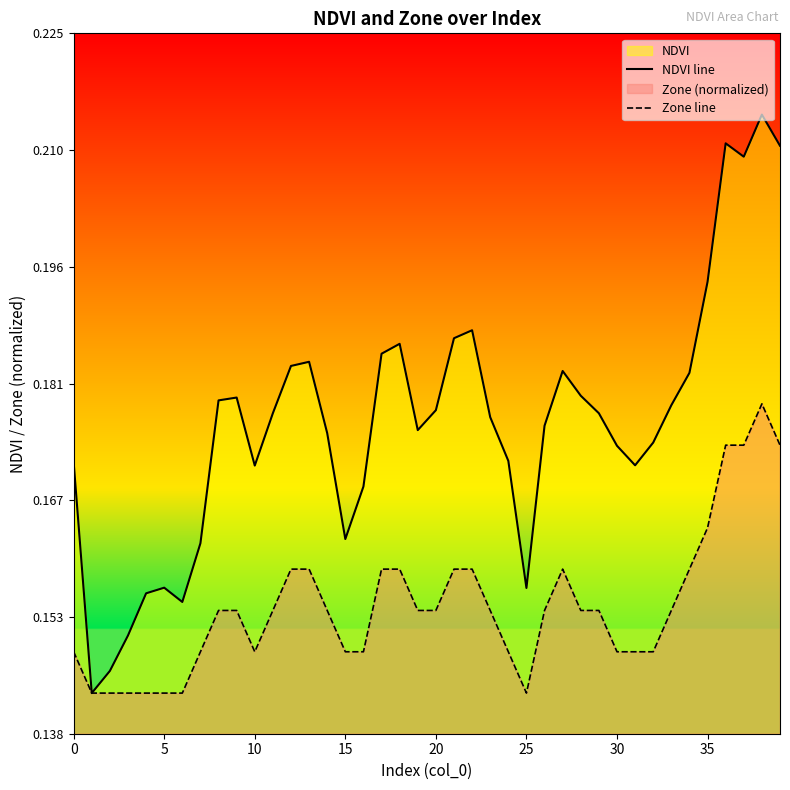

True or false: NDVI line and Zone line intersect in this chart.

False